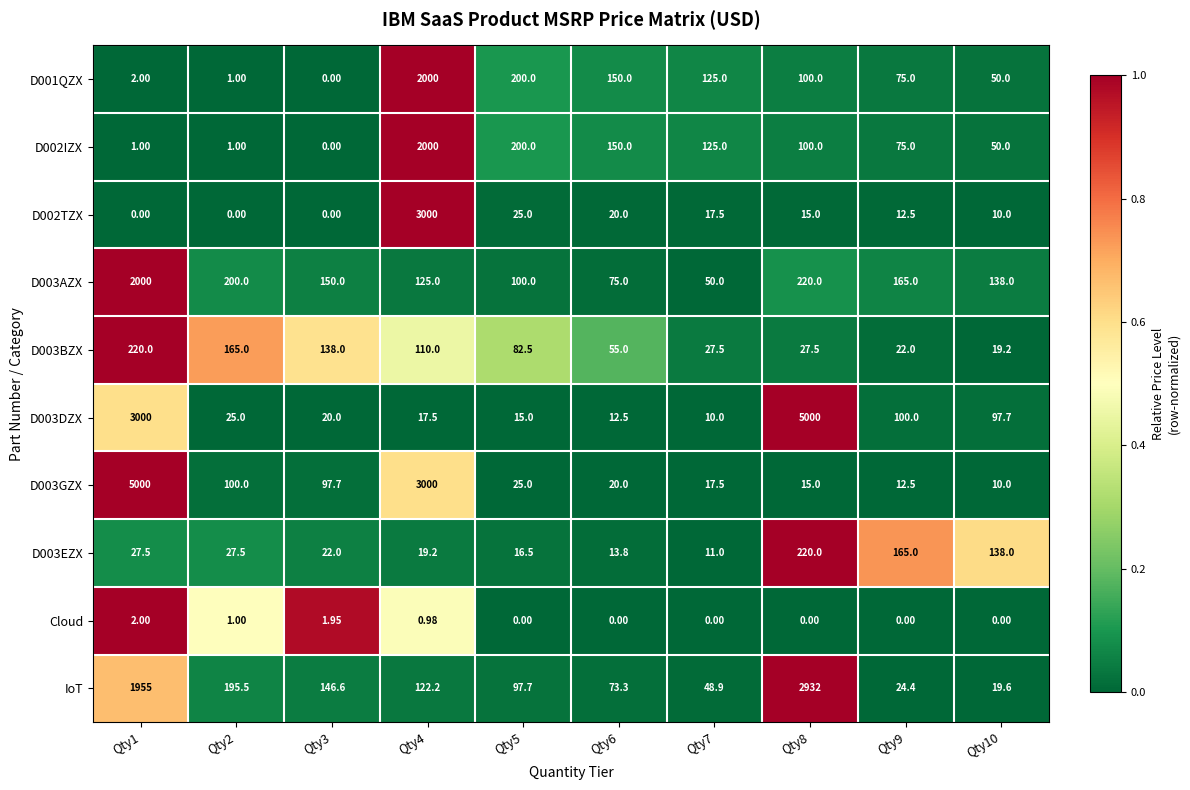

Is the value of D003GZX at Qty7 greater than the value of D003DZX at Qty1?

No